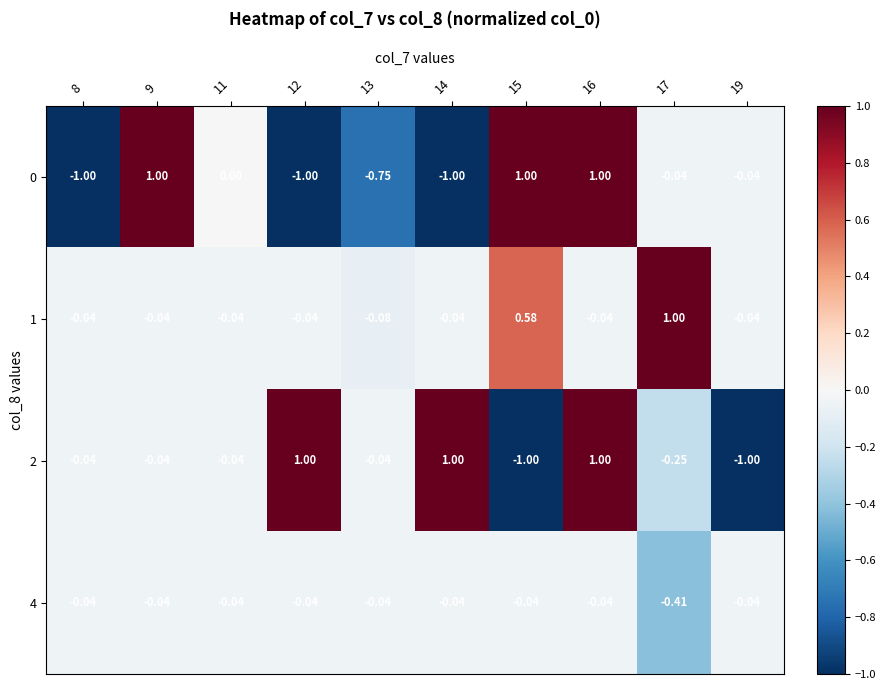

Which series changed the most between 11 and 16?

2